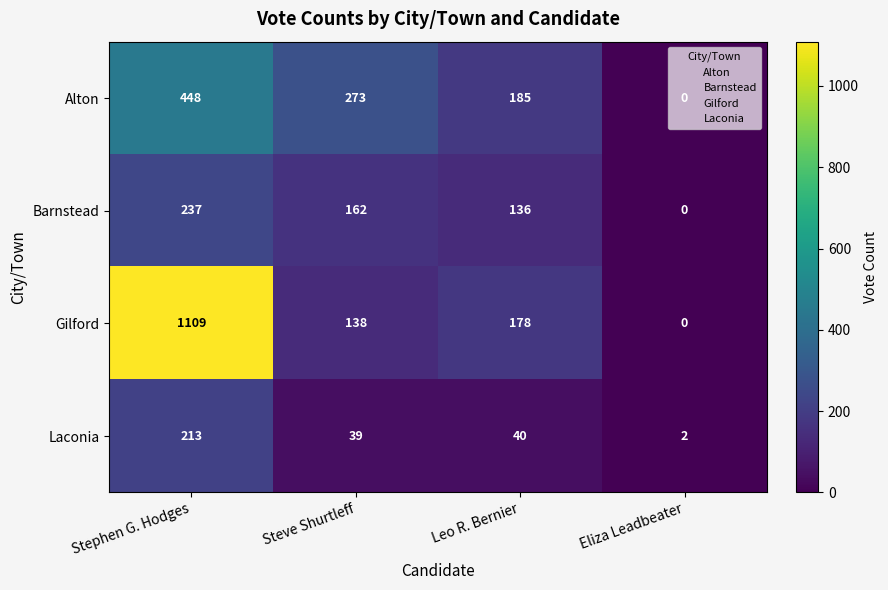

What is the difference between the second highest and minimum values in the Gilford series?

178